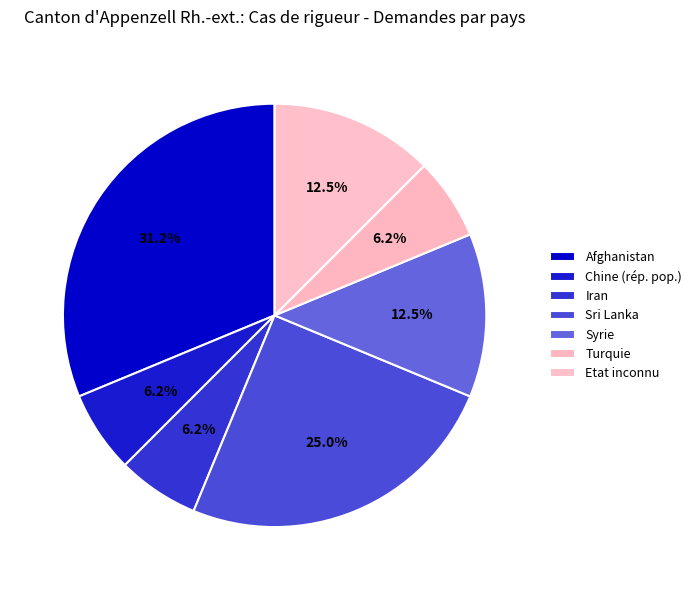

How much of the chart is everything except Turquie?

93.8%